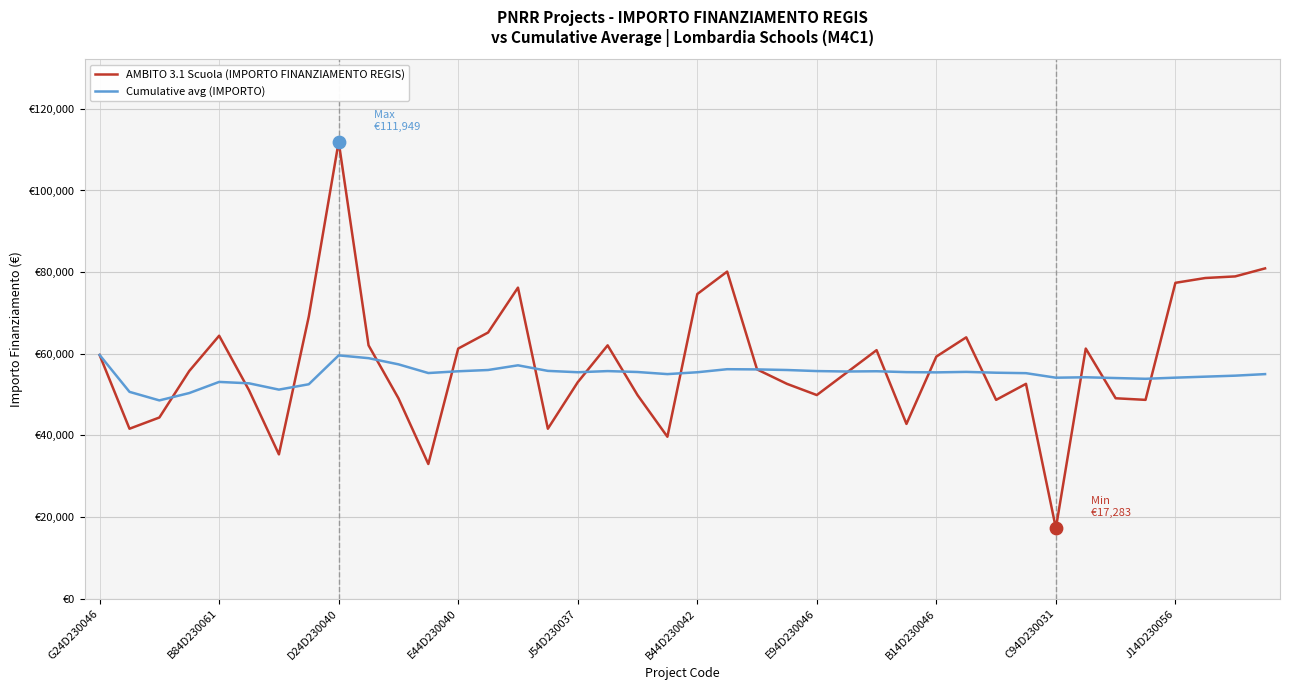

At how many categories does at least one series exceed 36784?

40